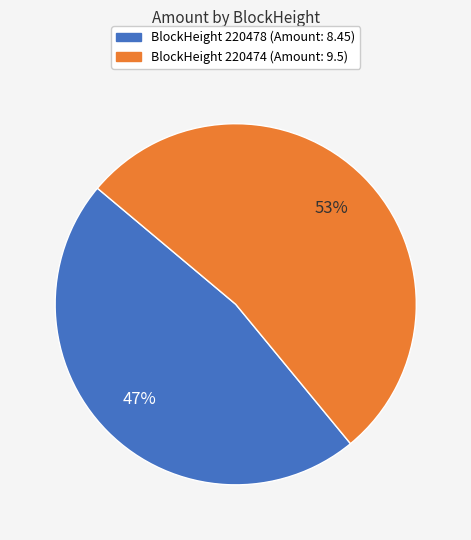

Is there any slice that represents more than half of the pie?

Yes